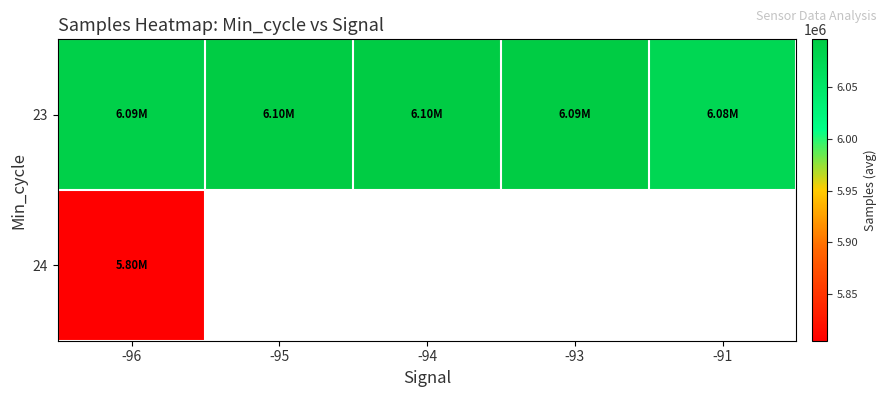

What is the difference between the 23 values at -93 and -91?

17666.2